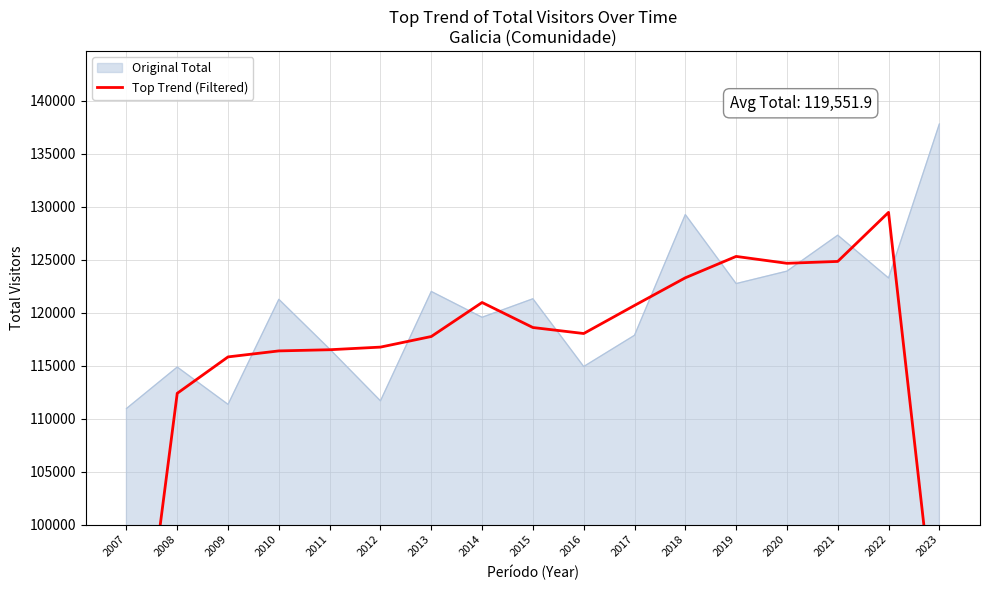

The Original Total series shows 188804 at 2023. True or false?

False